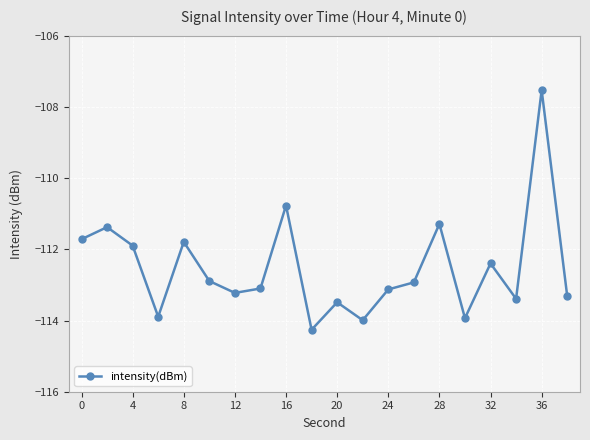

Count the number of categories in the chart.

20